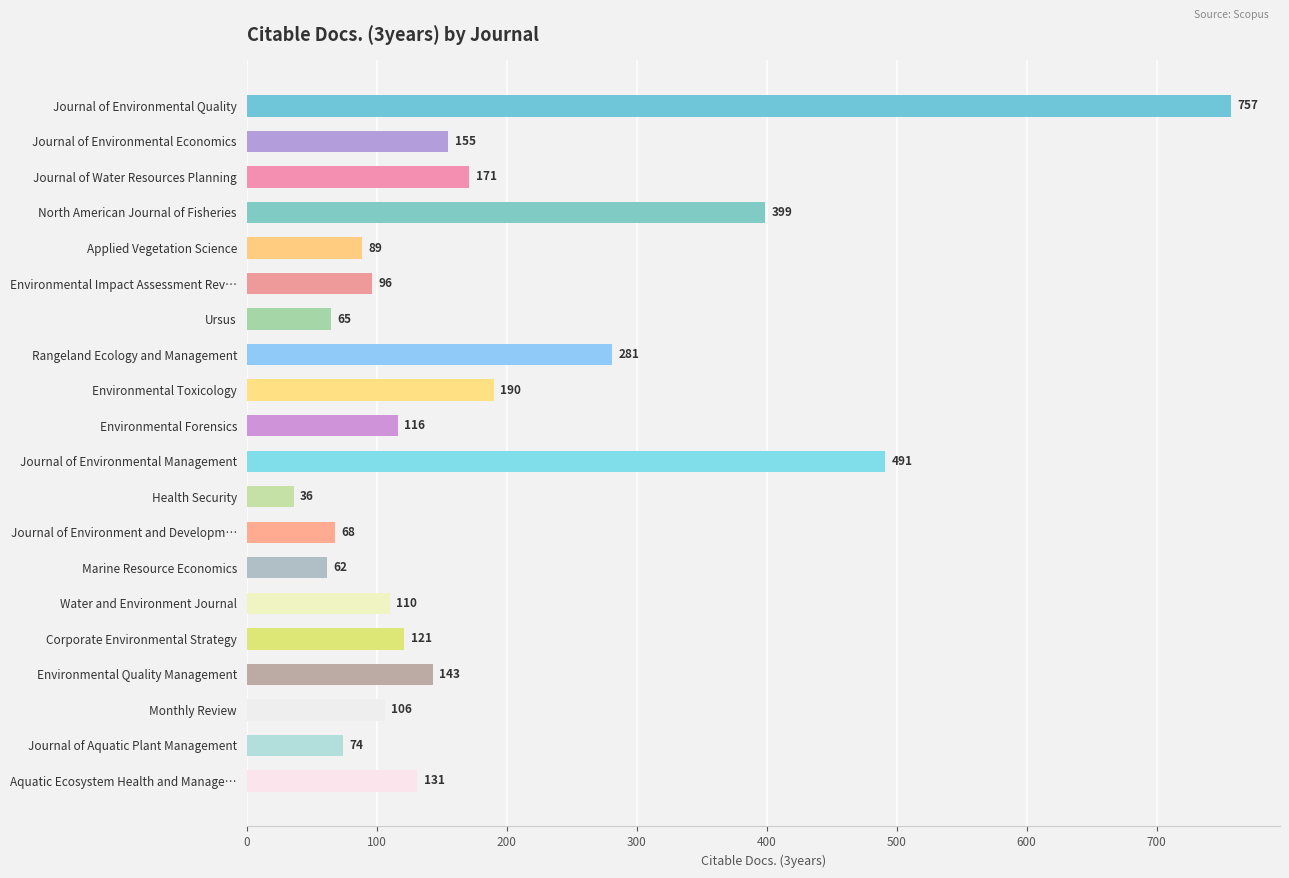

What is the difference between the values at Monthly Review and Environmental Quality Management?

37